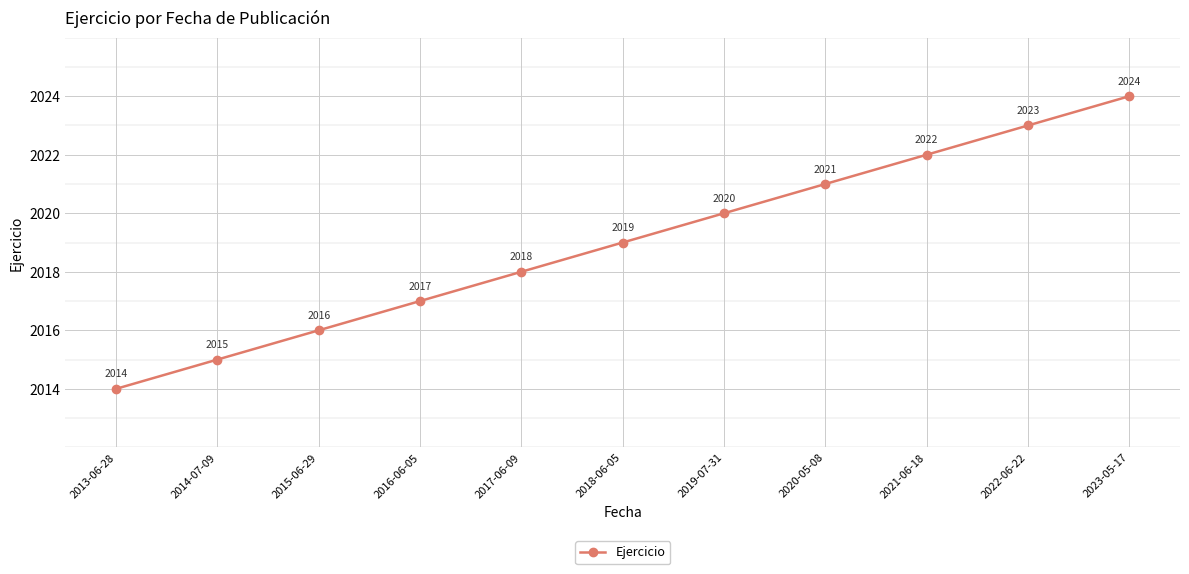

What is the difference between the maximum and minimum values?

10